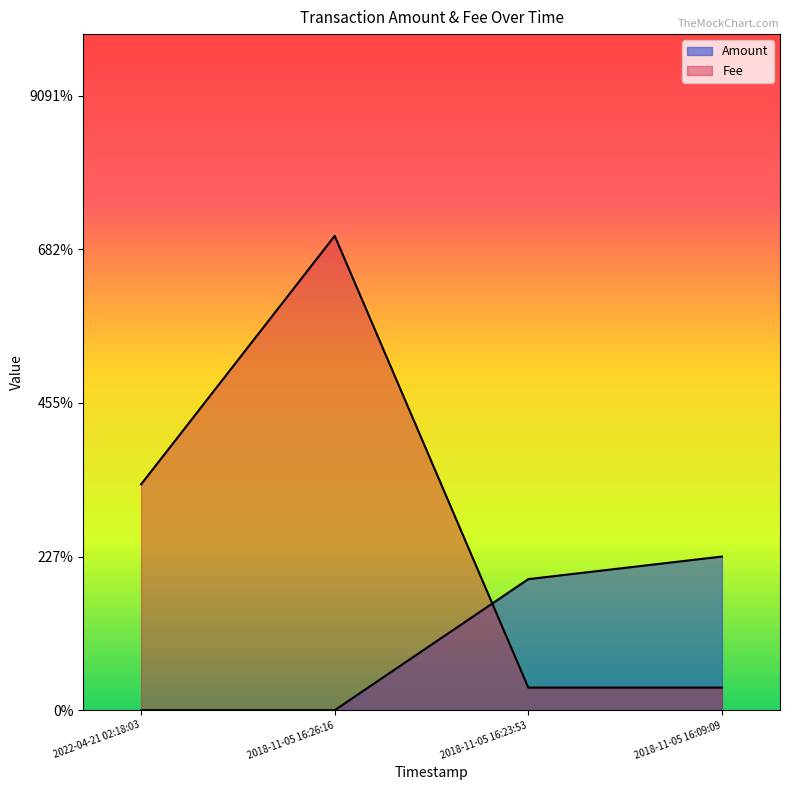

Reading left to right, what are all the values shown in this chart?

Amount: 0.0	0.0	0.0	0.1
Fee: 0.1	0.2	0.0	0.0